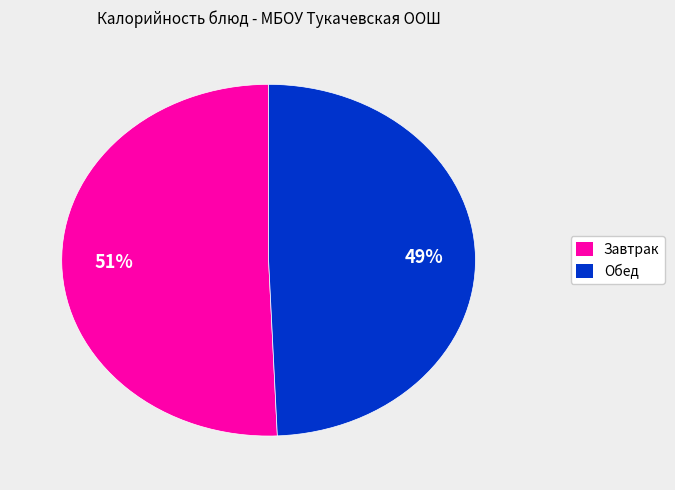

Does any single category account for the majority?

Yes